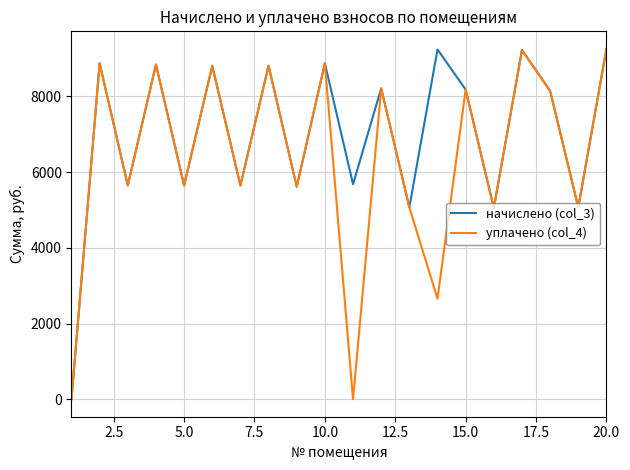

What is the average value of the уплачено (col_4) series?

6381.7